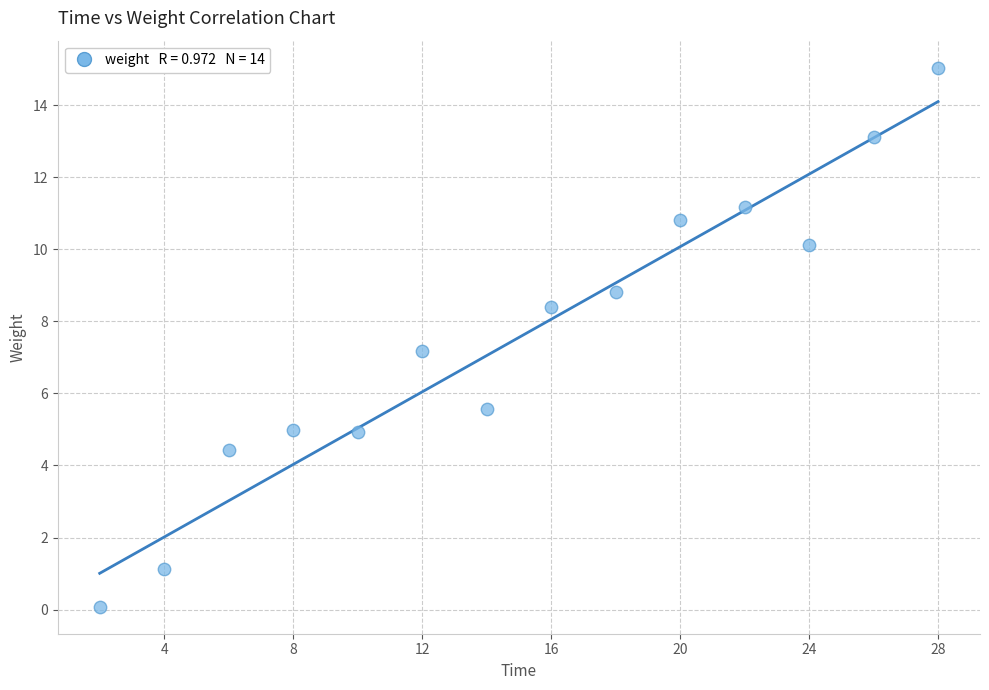

What is the range of Y values (max minus min)?

15.0